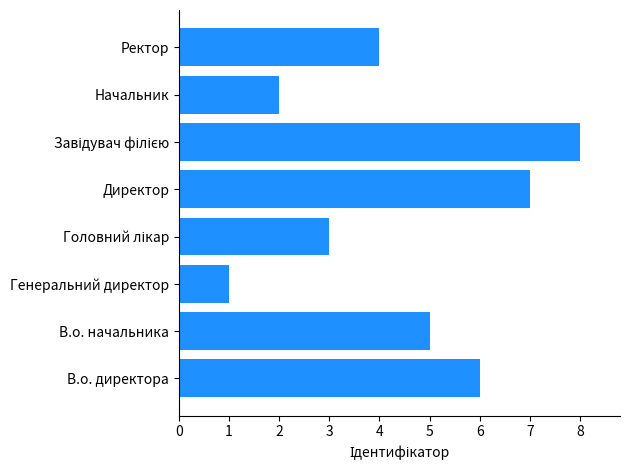

True or false: the data shows 5 at В.о. начальника.

True